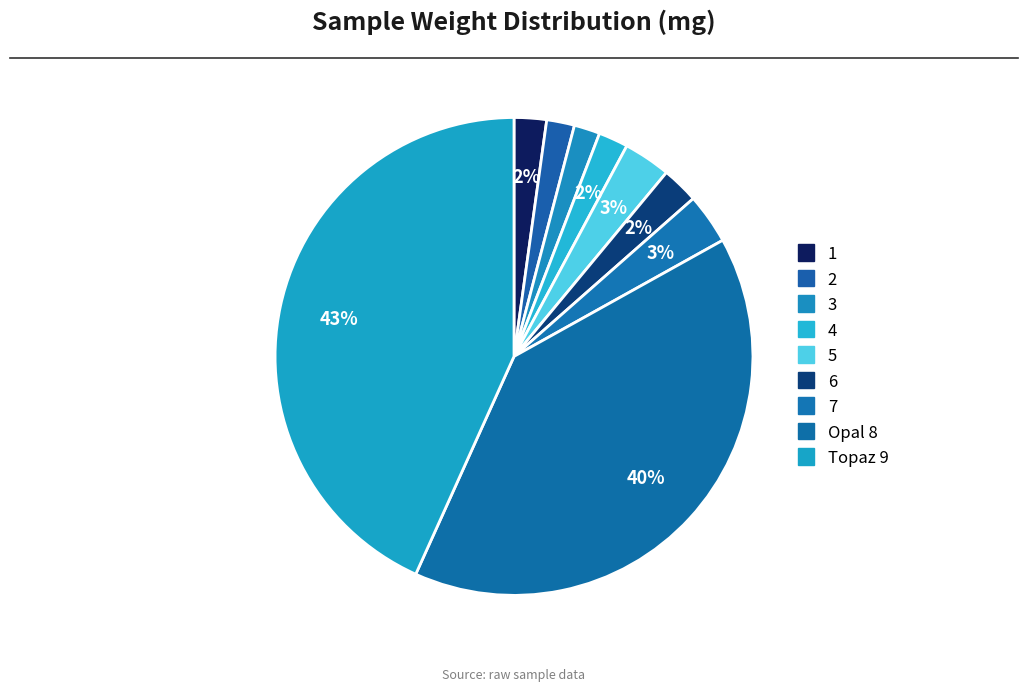

Count the number of slices in the pie.

9